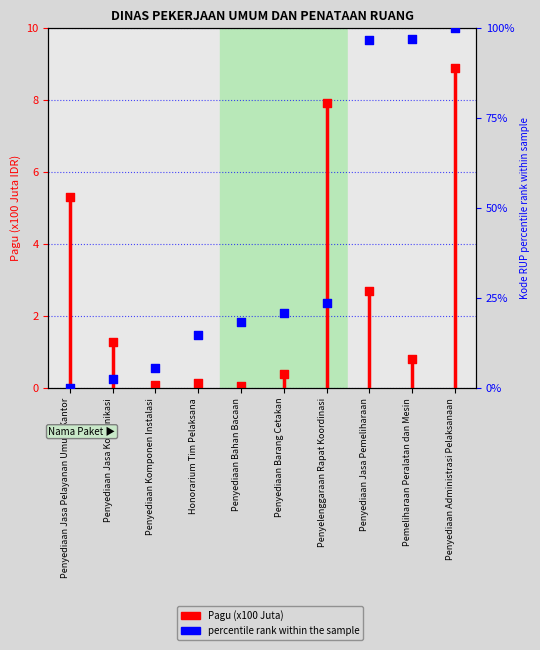

Which series reaches the minimum Y coordinate?

percentile rank within the sample